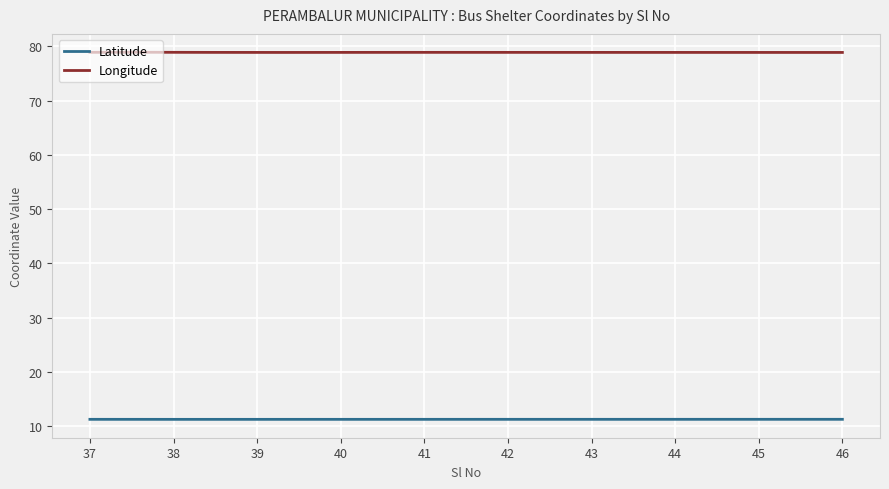

List the series in order of their peak value, highest first.

Longitude, Latitude